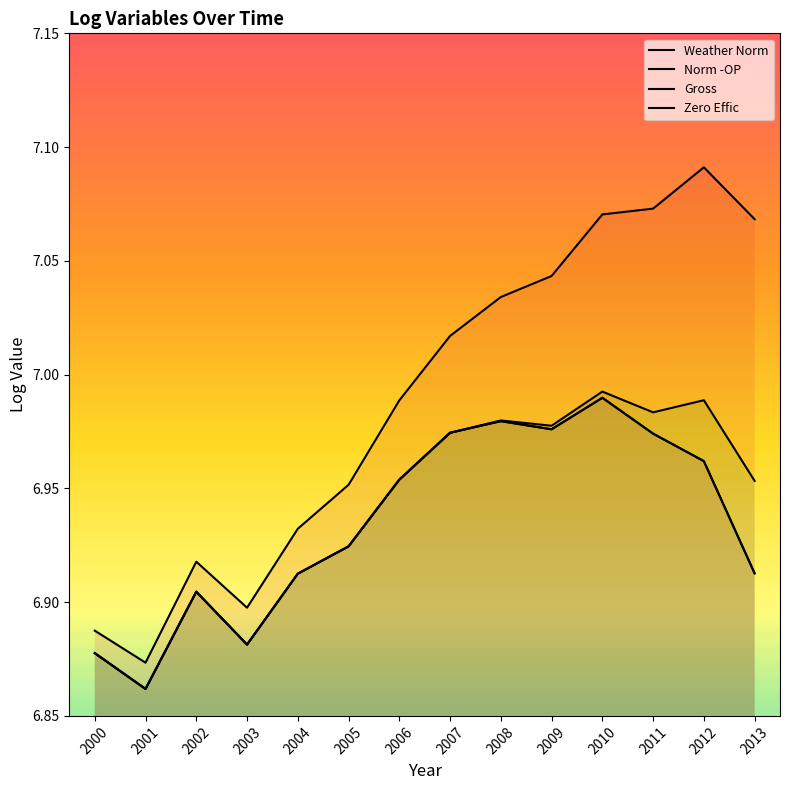

Reading right to left, what are all the values shown in this chart?

Weather Norm: 6.9	7.0	7.0	7.0	7.0	7.0	7.0	7.0	6.9	6.9	6.9	6.9	6.9	6.9
Norm -OP: 6.9	7.0	7.0	7.0	7.0	7.0	7.0	7.0	6.9	6.9	6.9	6.9	6.9	6.9
Gross: 7.0	7.0	7.0	7.0	7.0	7.0	7.0	7.0	6.9	6.9	6.9	6.9	6.9	6.9
Zero Effic: 7.1	7.1	7.1	7.1	7.0	7.0	7.0	7.0	7.0	6.9	6.9	6.9	6.9	6.9